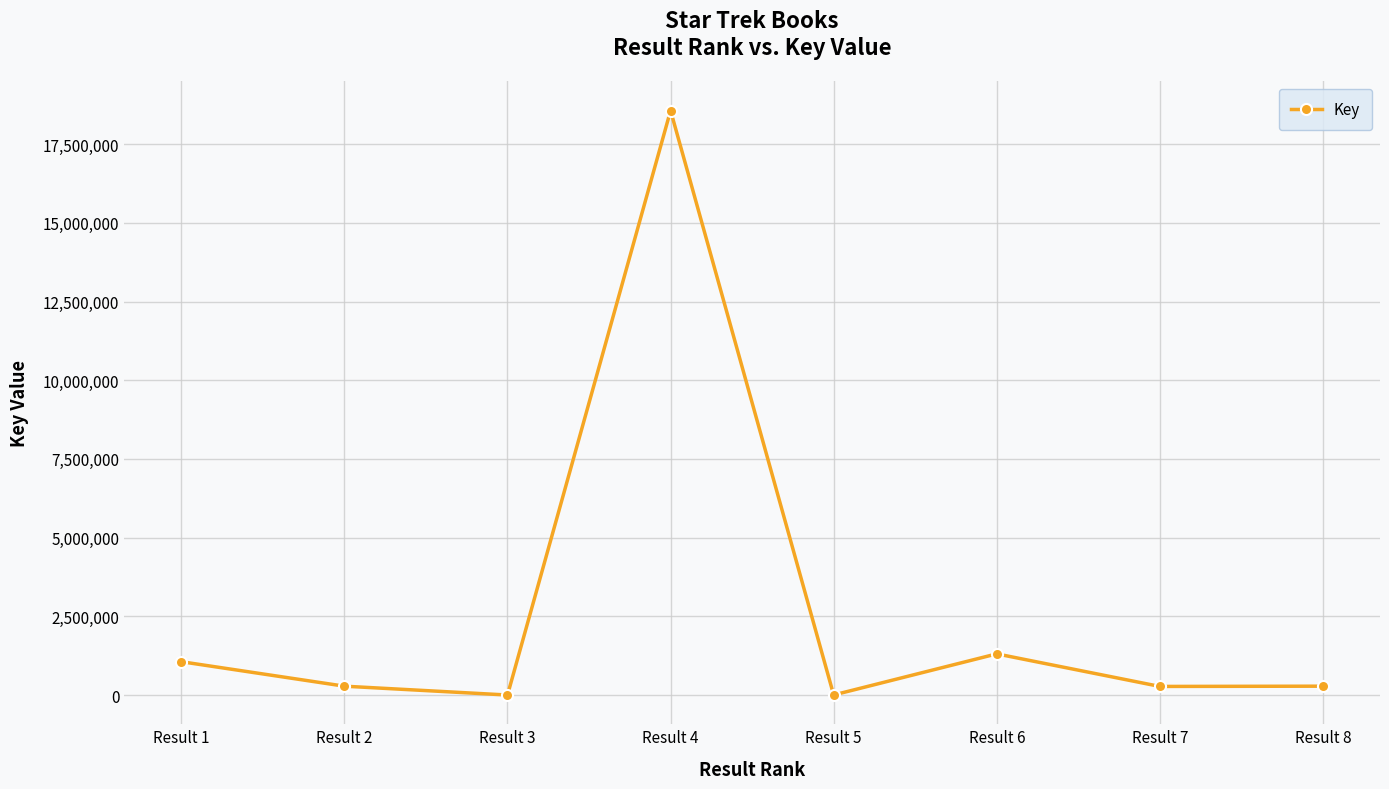

What is the difference between the maximum and minimum values?

18564860